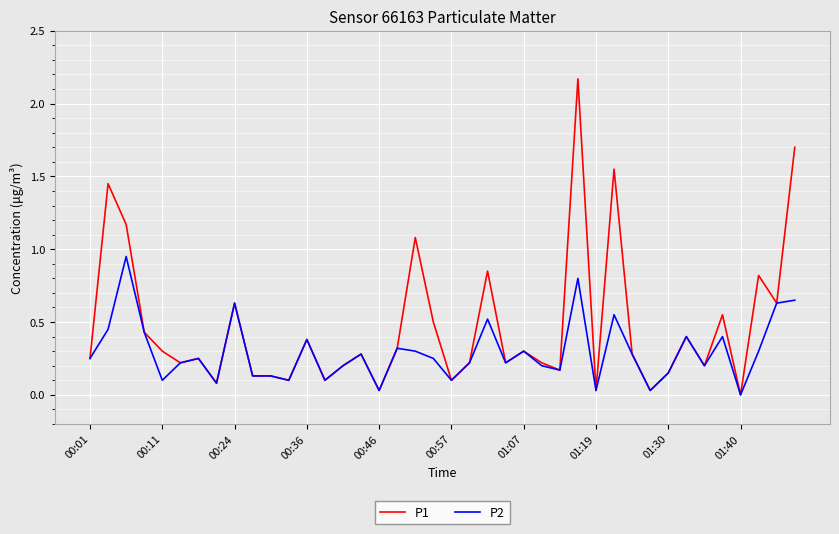

How many positive values does the P1 series have?

39